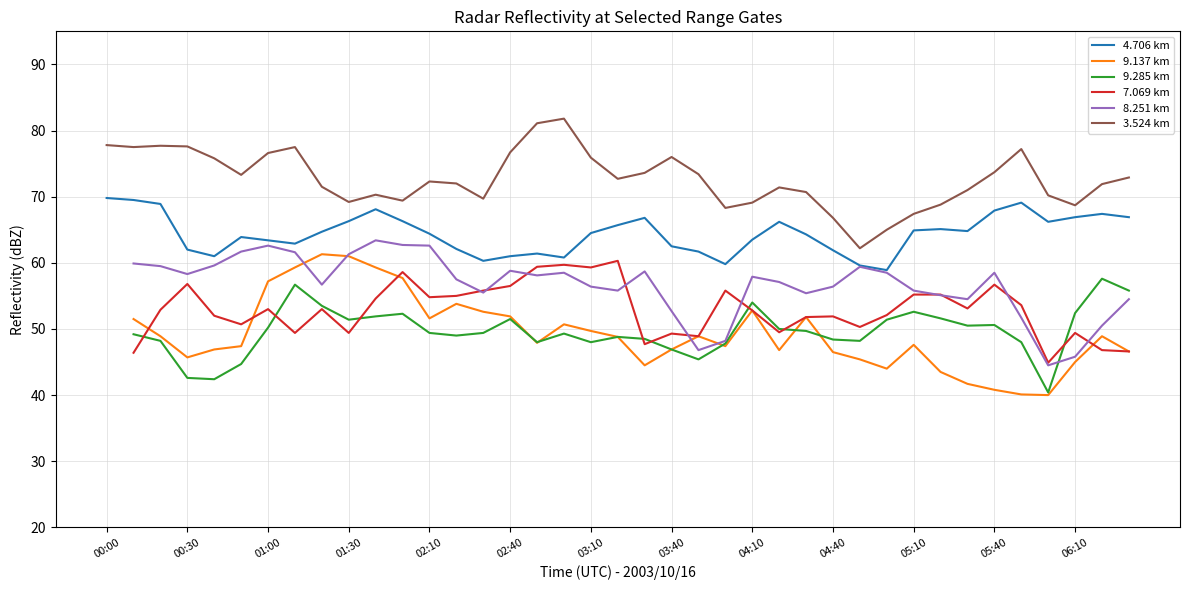

True or false: 4.706 km has a value of 21.3 at 06:10.

False